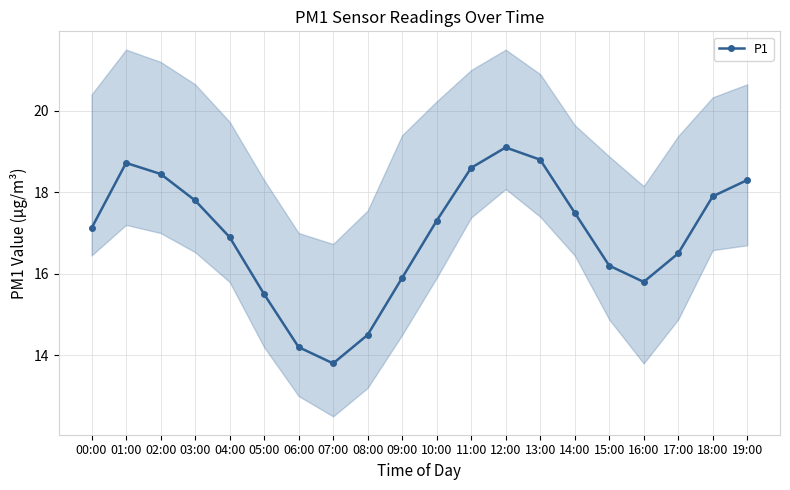

Does the chart have visible grid lines?

Yes